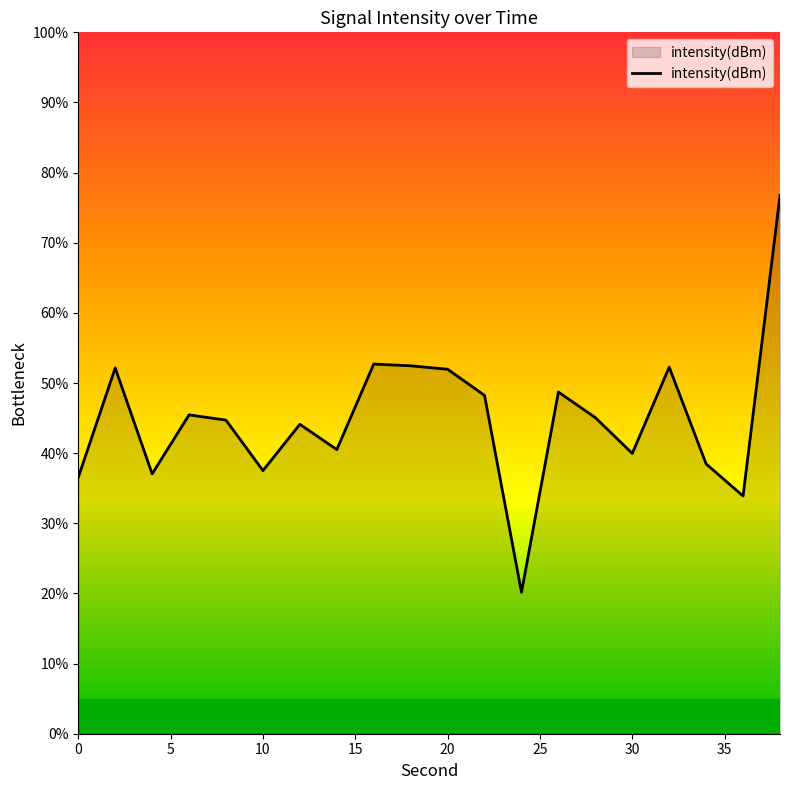

What is the difference between the maximum and minimum values?

56.6